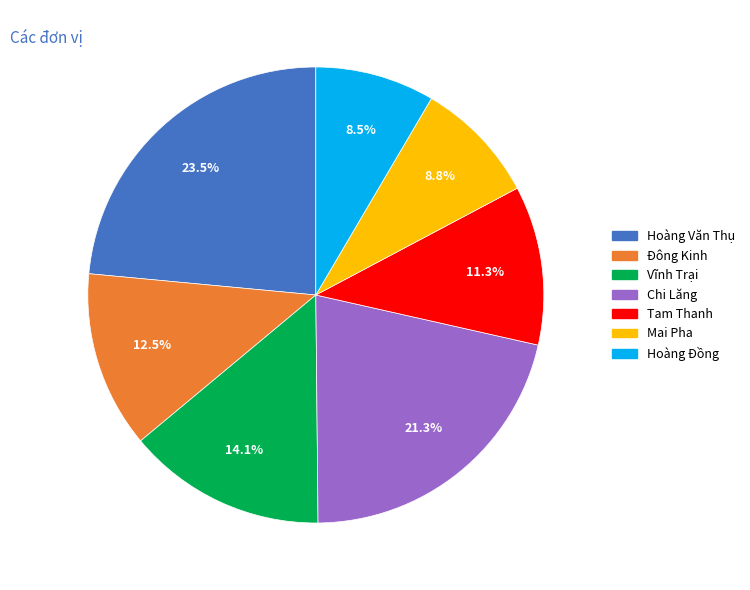

Which slice is the largest?

Hoàng Văn Thụ